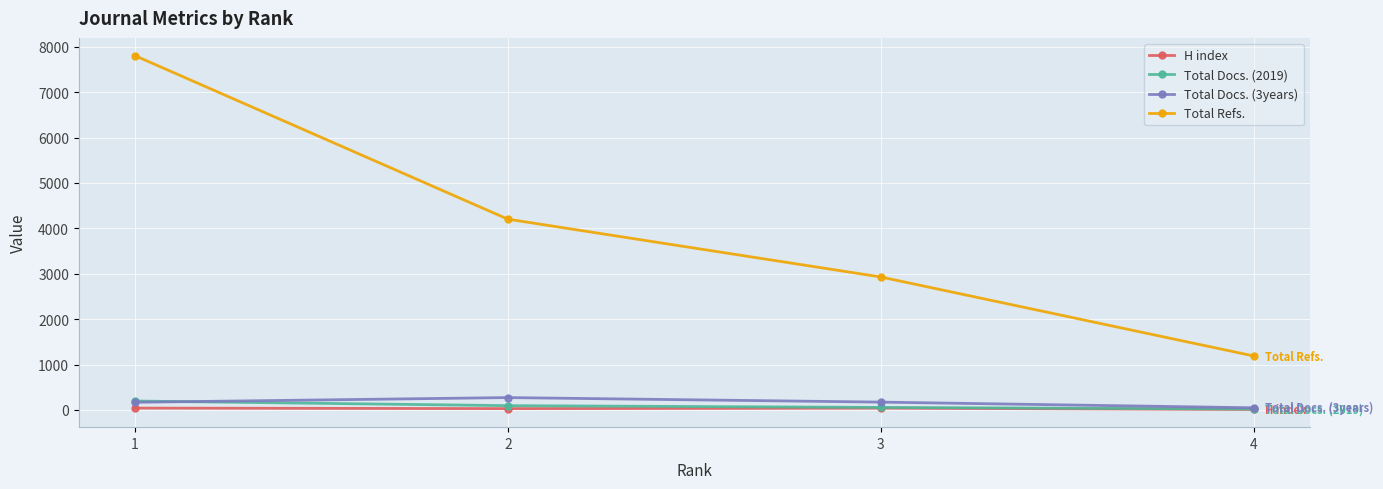

True or false: Total Refs. has a value of 766 at 4.

False